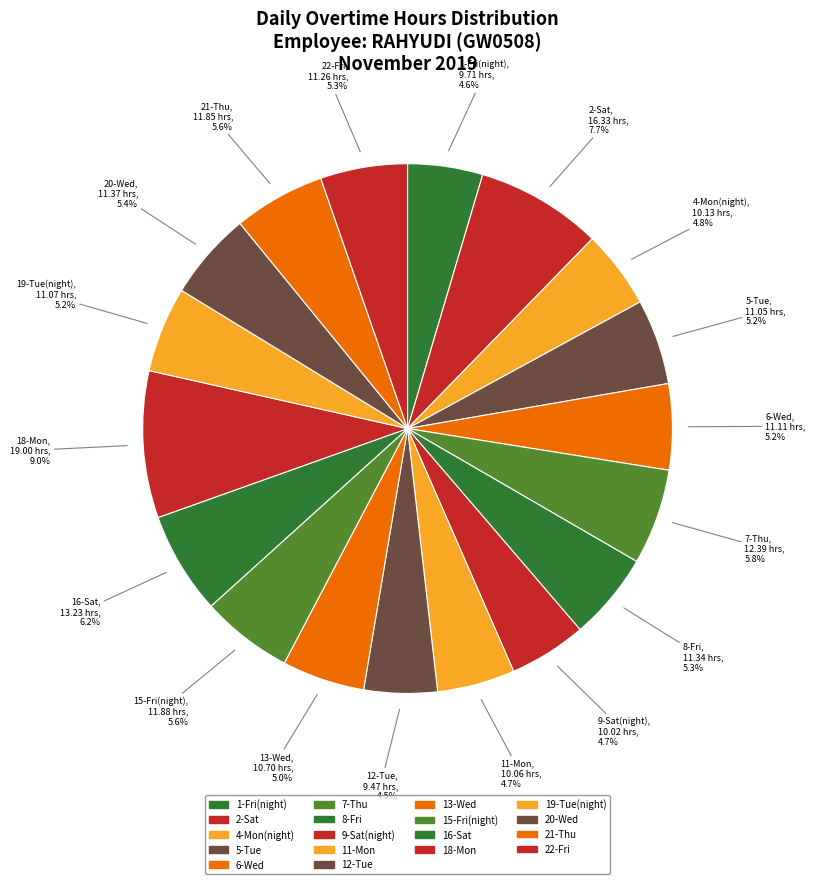

What is the change in value from 11-Mon to 20-Wed?

+1.3